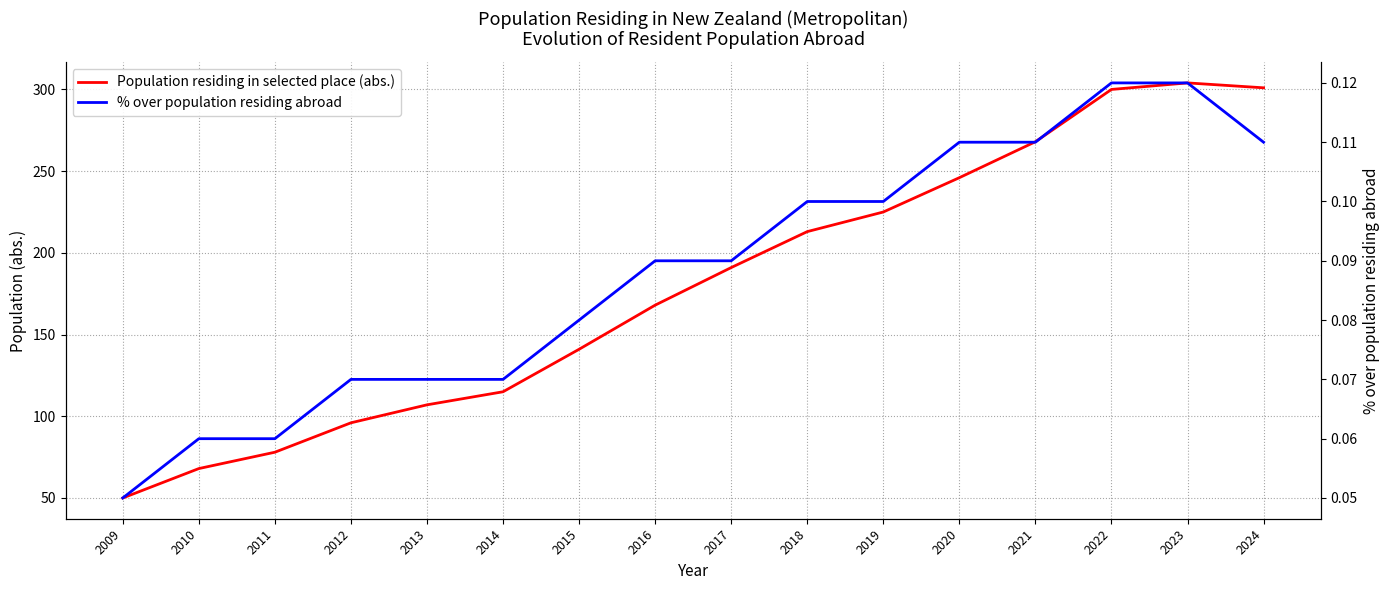

Does the chart display data point markers on the line(s)?

No